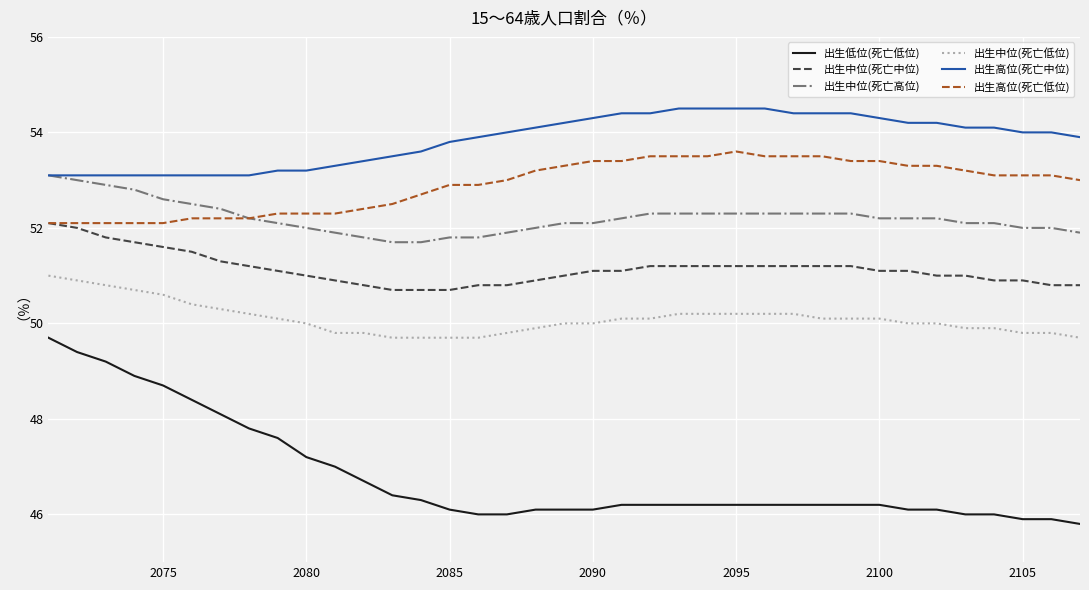

What is the difference between the second highest and minimum values in the 出生中位(死亡中位) series?

1.3